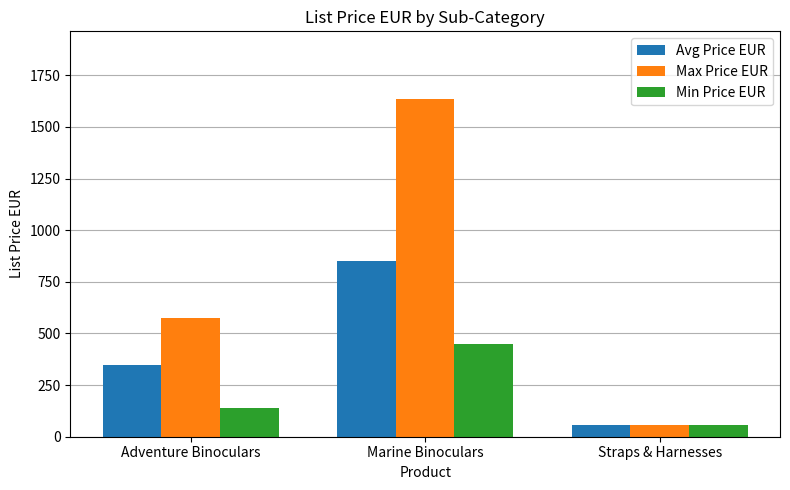

List the series in order of their overall mean, highest first.

Max Price EUR, Avg Price EUR, Min Price EUR